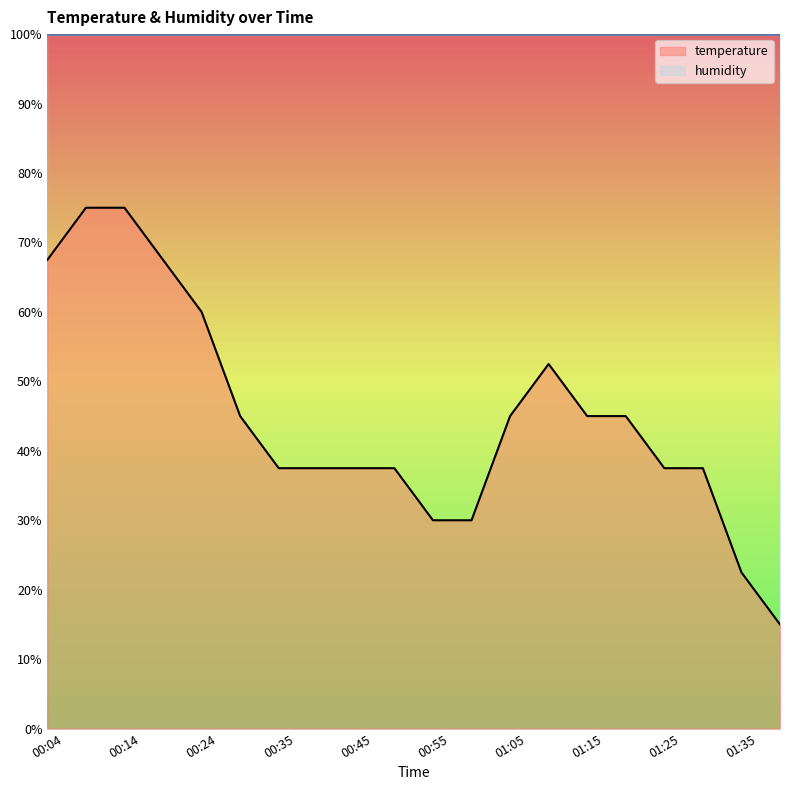

What is the ratio of the value at 00:40 to the value at 01:40?

2.5